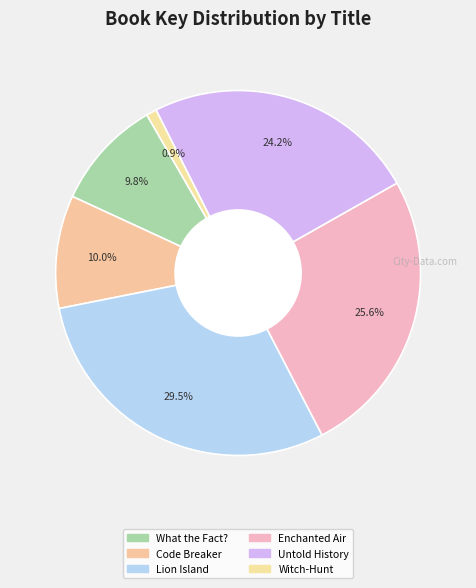

How many slices are in this pie chart?

6